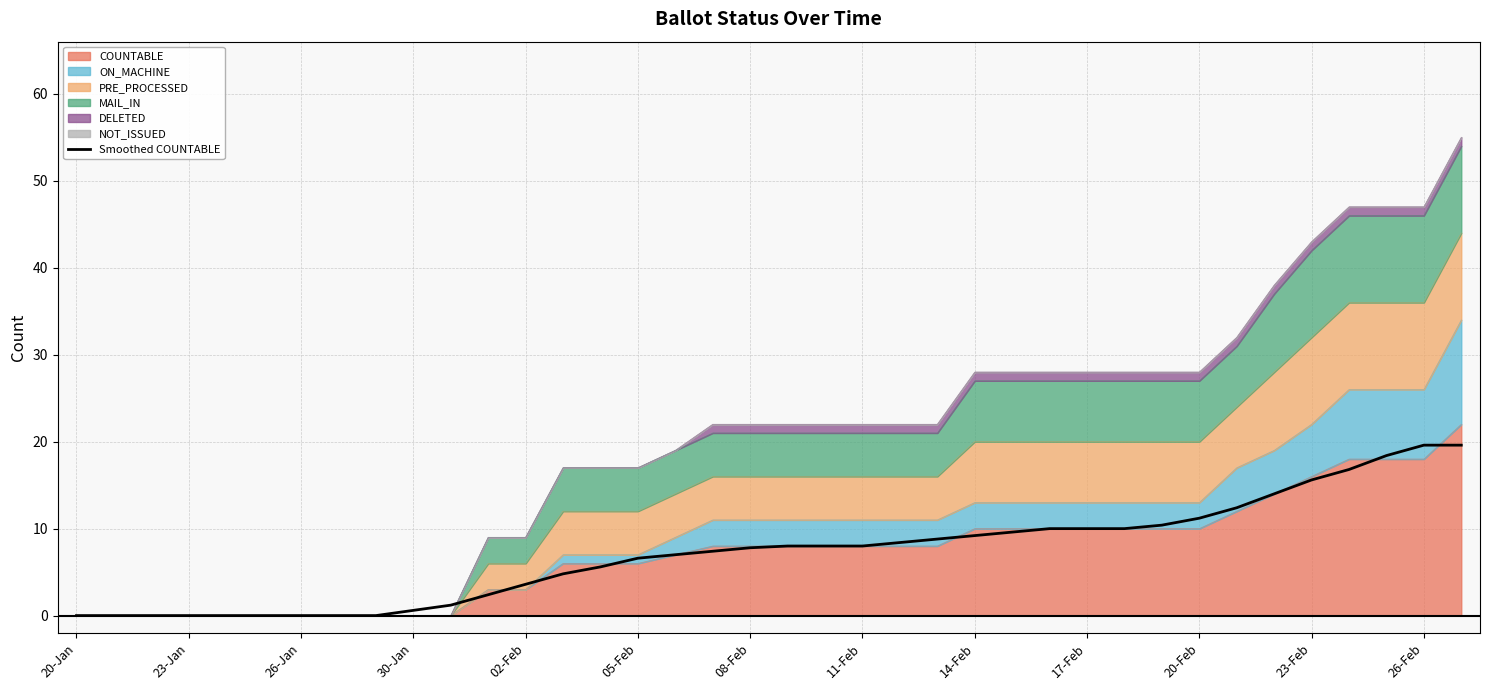

Which label corresponds to the smallest value in the chart?

20-Jan